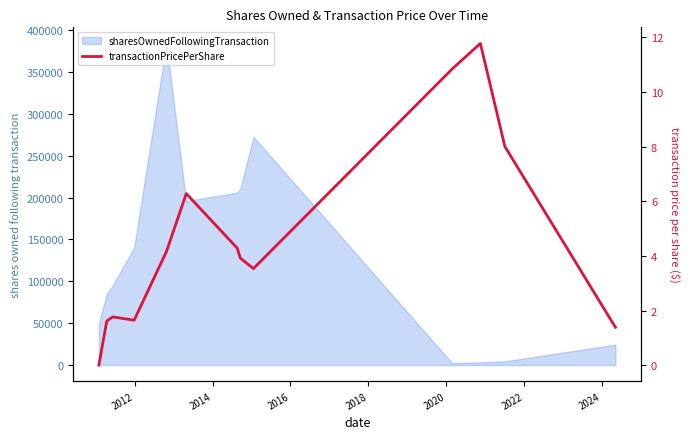

The chart shows a value of 1.6 at 2012. True or false?

True